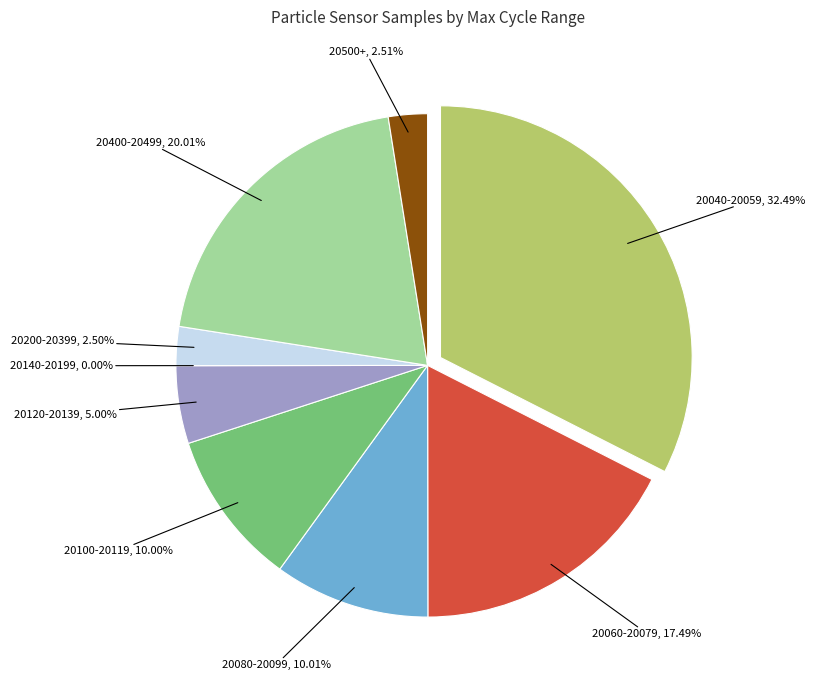

Is there a majority slice in this chart?

No